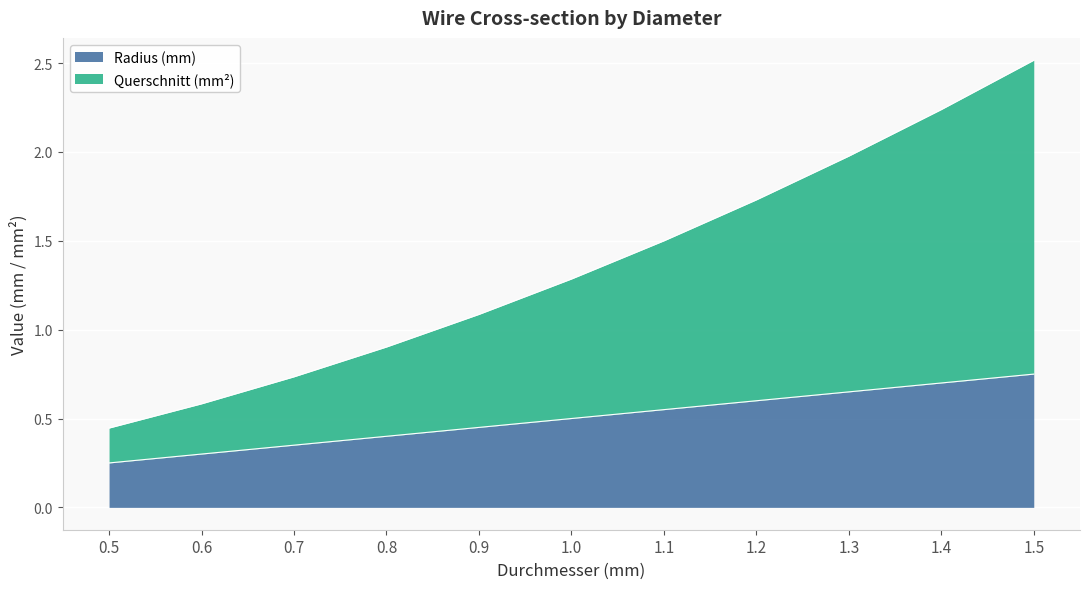

True or false: Radius (mm) and Querschnitt (mm²) intersect in this chart.

False